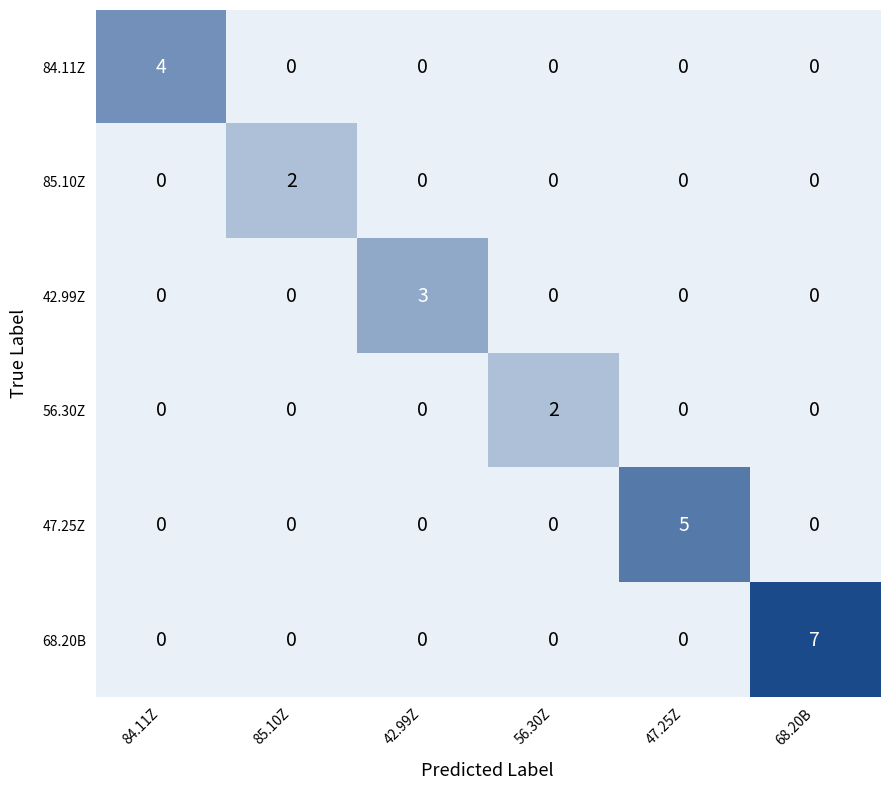

At which label does 84.11Z reach its peak?

84.11Z